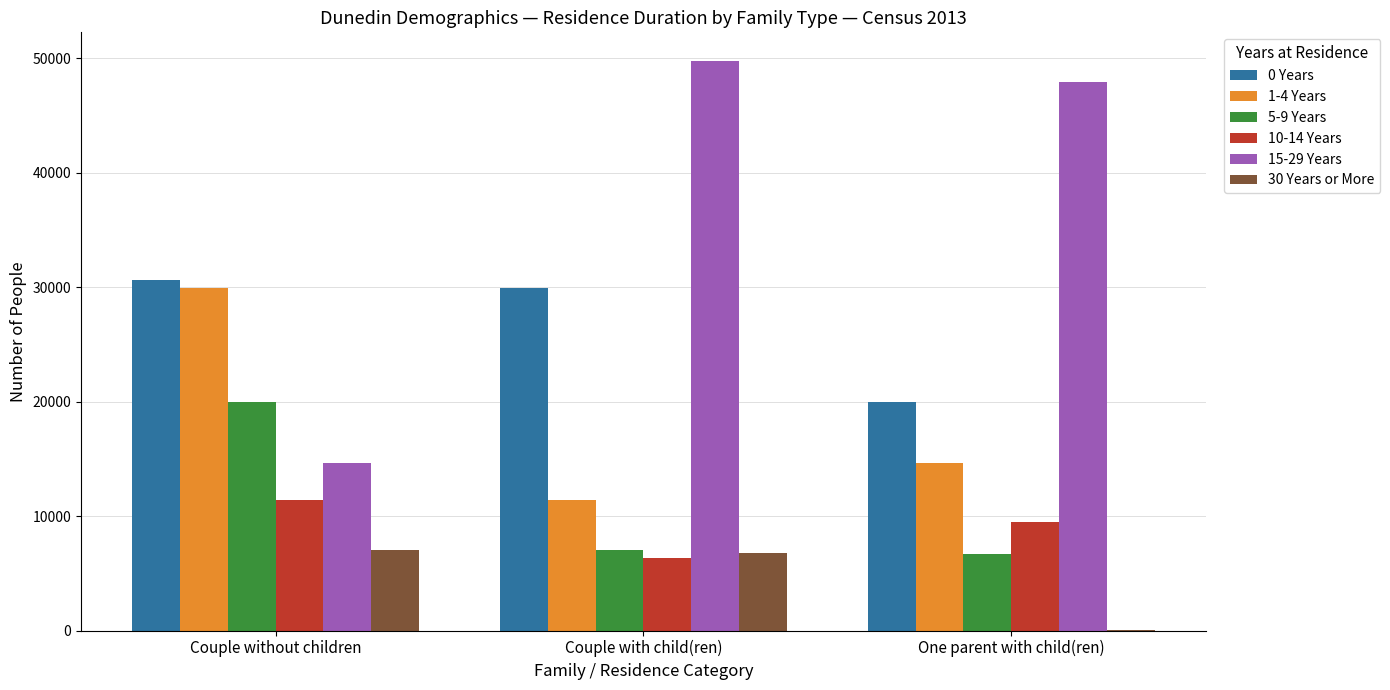

At which label does 0 Years first exceed 29901?

Couple without children